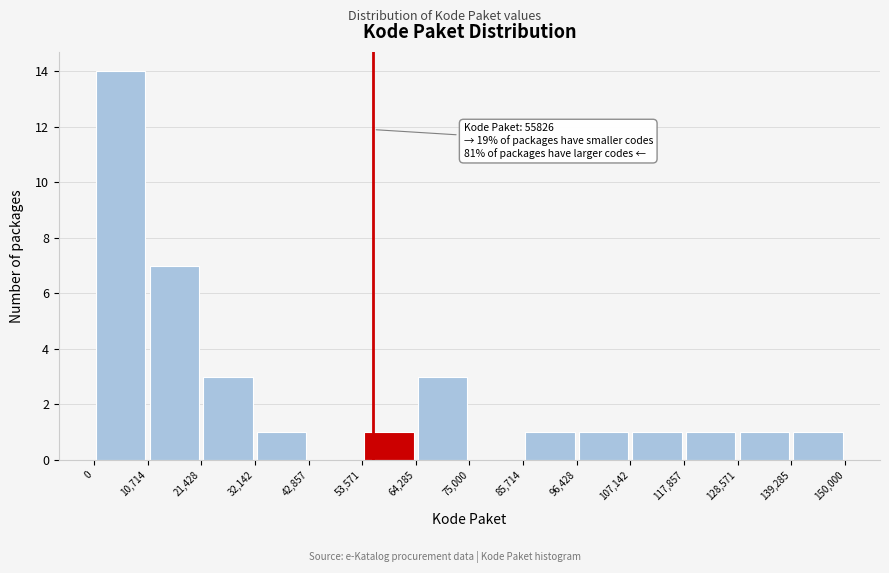

Over which range of the x-axis is the bar tallest?

0 to 10,714